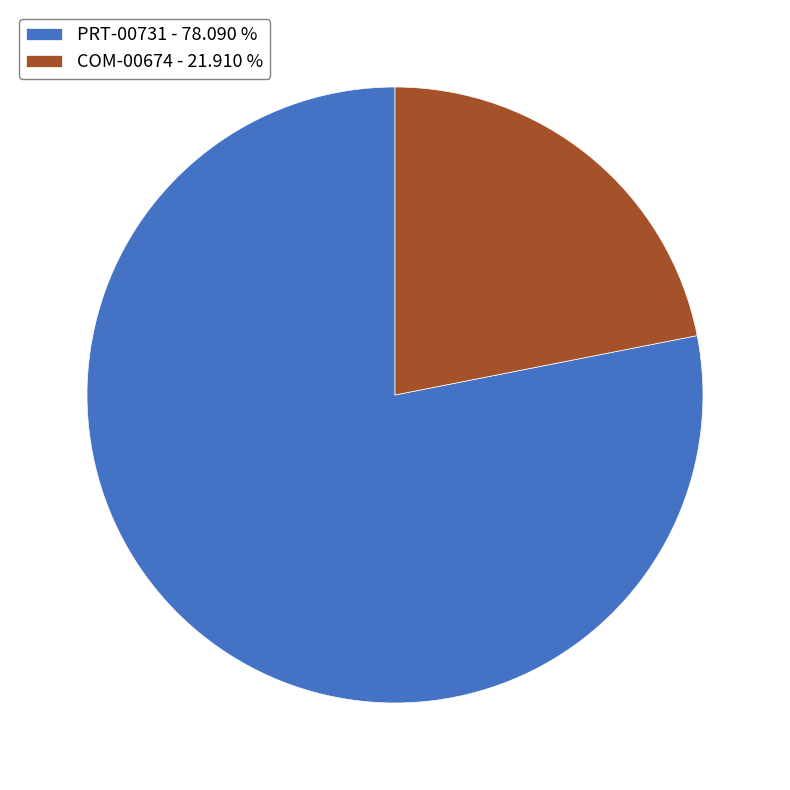

True or false: PRT-00731 accounts for 63% of the total.

False